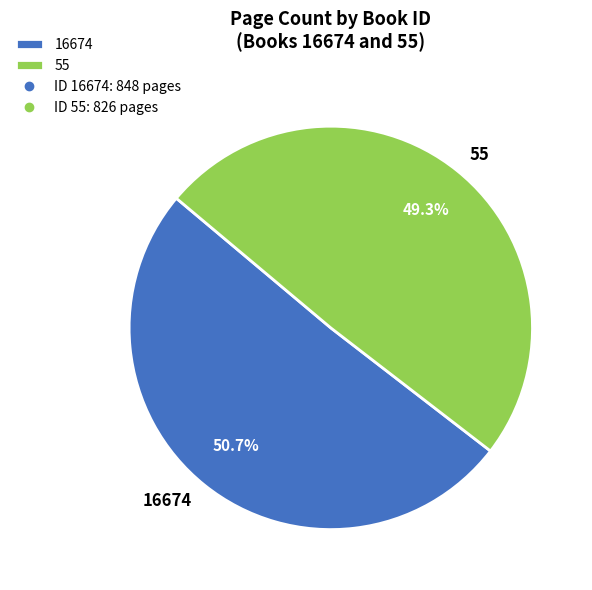

The 16674 slice represents 51% of the pie. True or false?

True